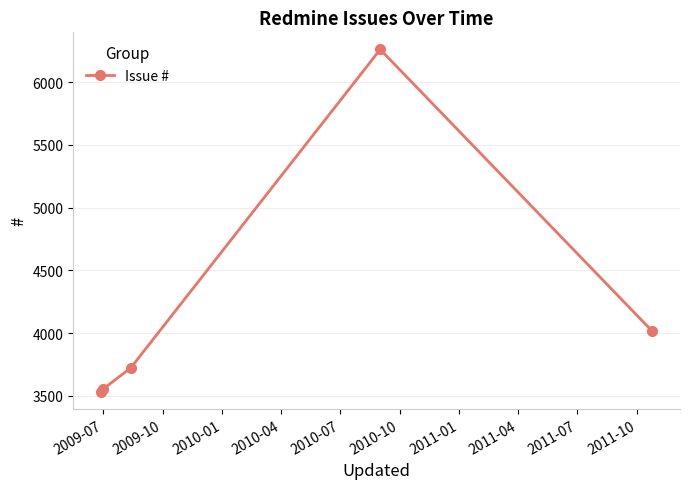

What is the sum of all values?

21086